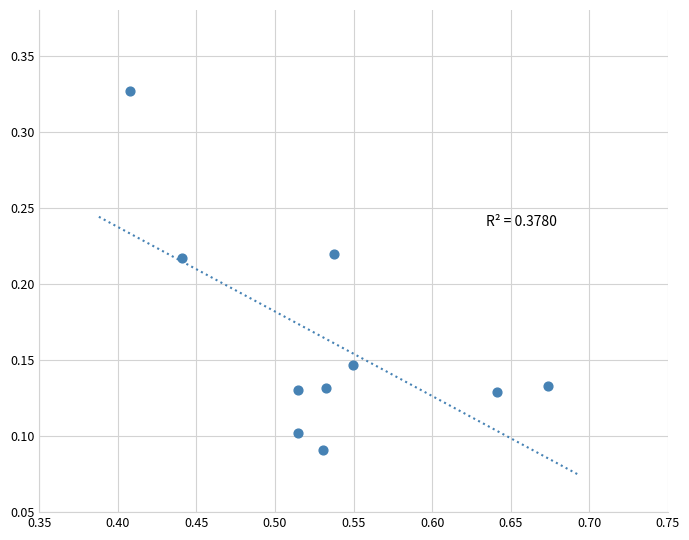

What is the average X value?

0.5